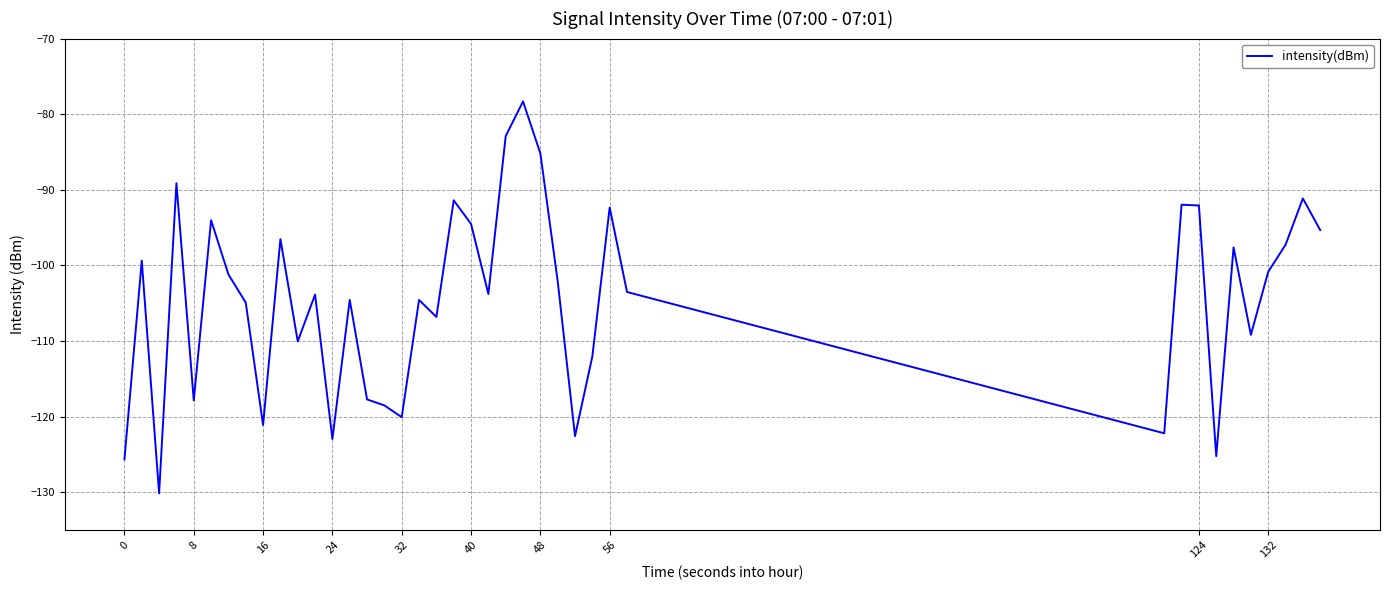

What is the difference between the maximum and minimum values?

51.8